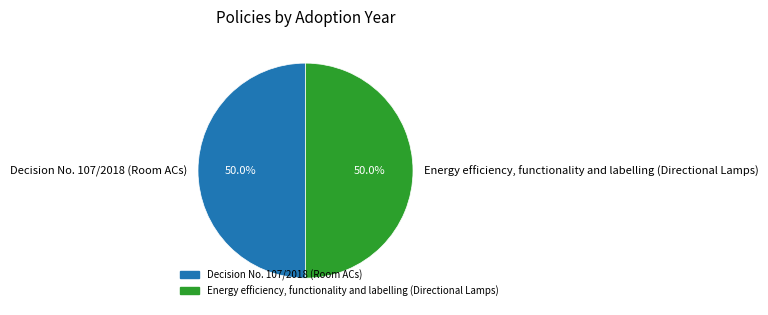

What percentage do Decision No. 107/2018 (Room ACs) and Energy efficiency, functionality and labelling (Directional Lamps) together represent?

100.0%